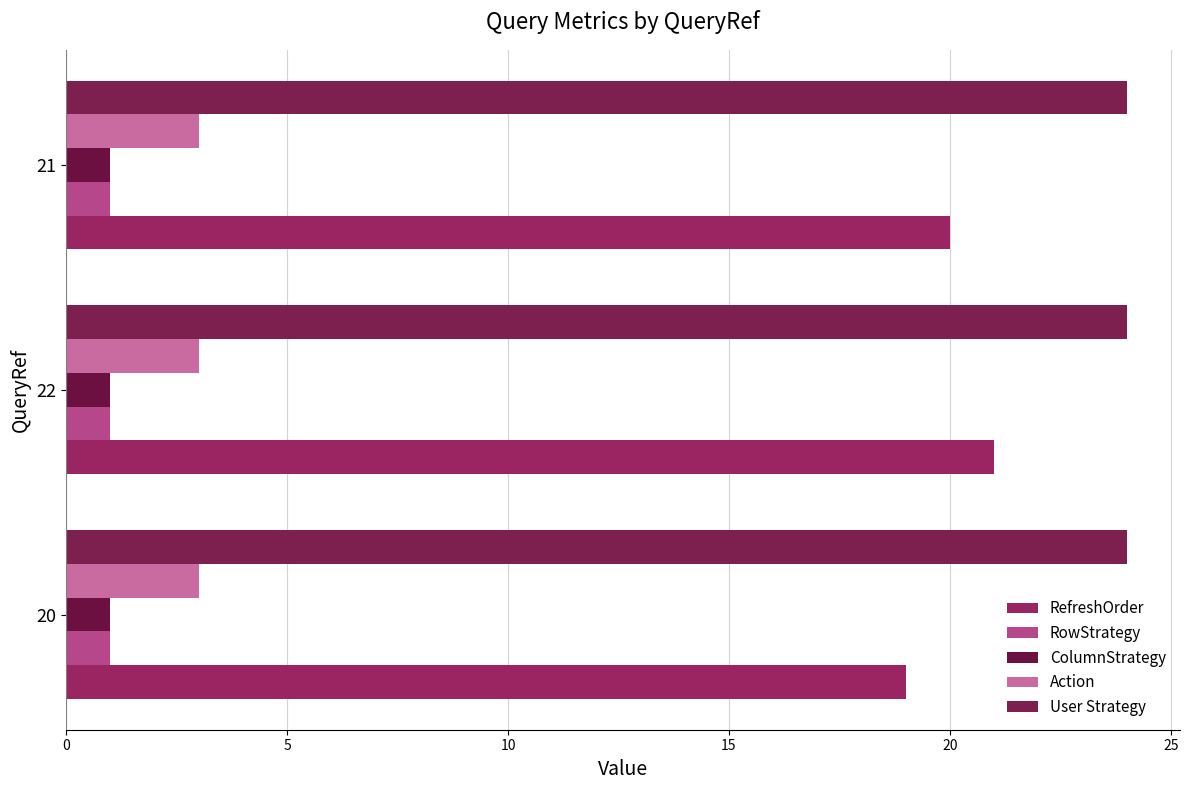

Which series has the widest spread of values?

RefreshOrder